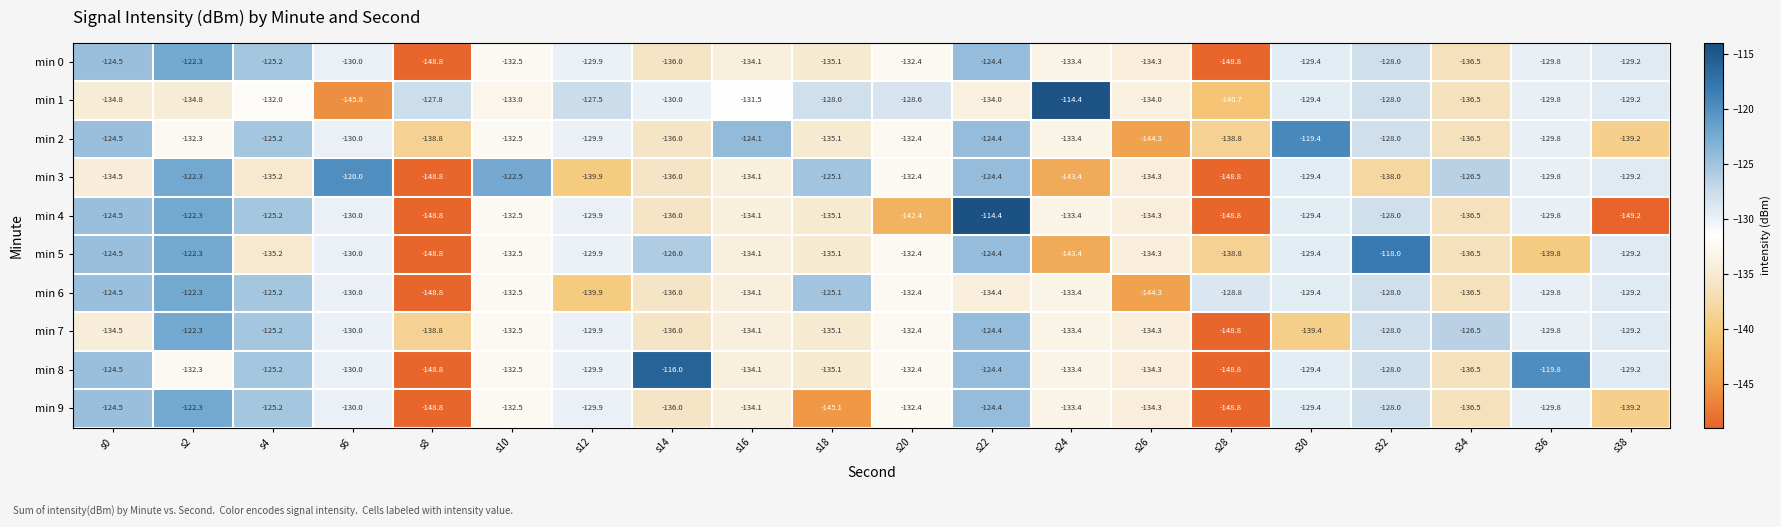

How many series are shown in this chart?

10